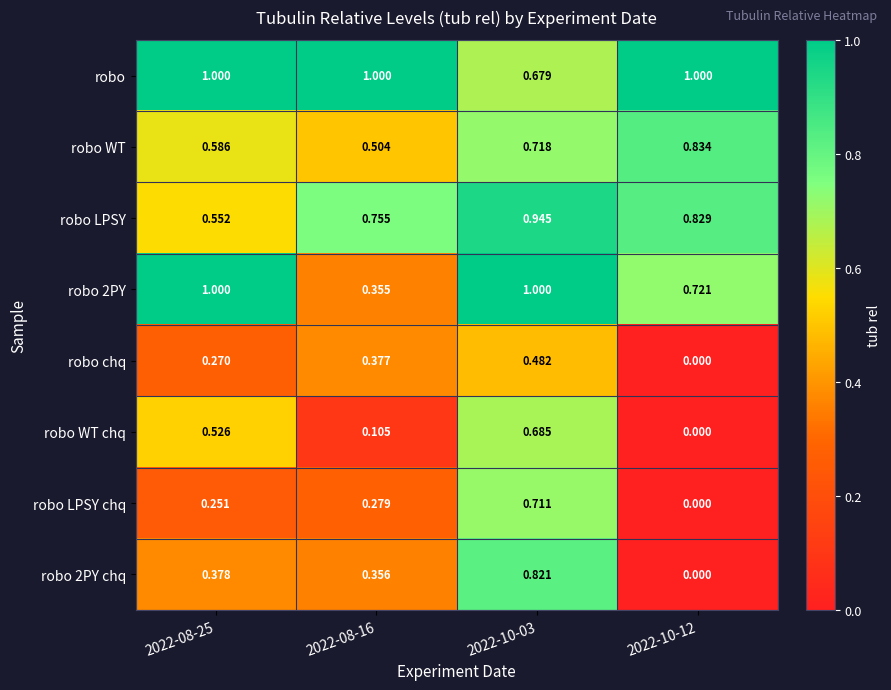

Is the value of robo chq at 2022-08-16 greater than the value of robo 2PY at 2022-10-12?

No